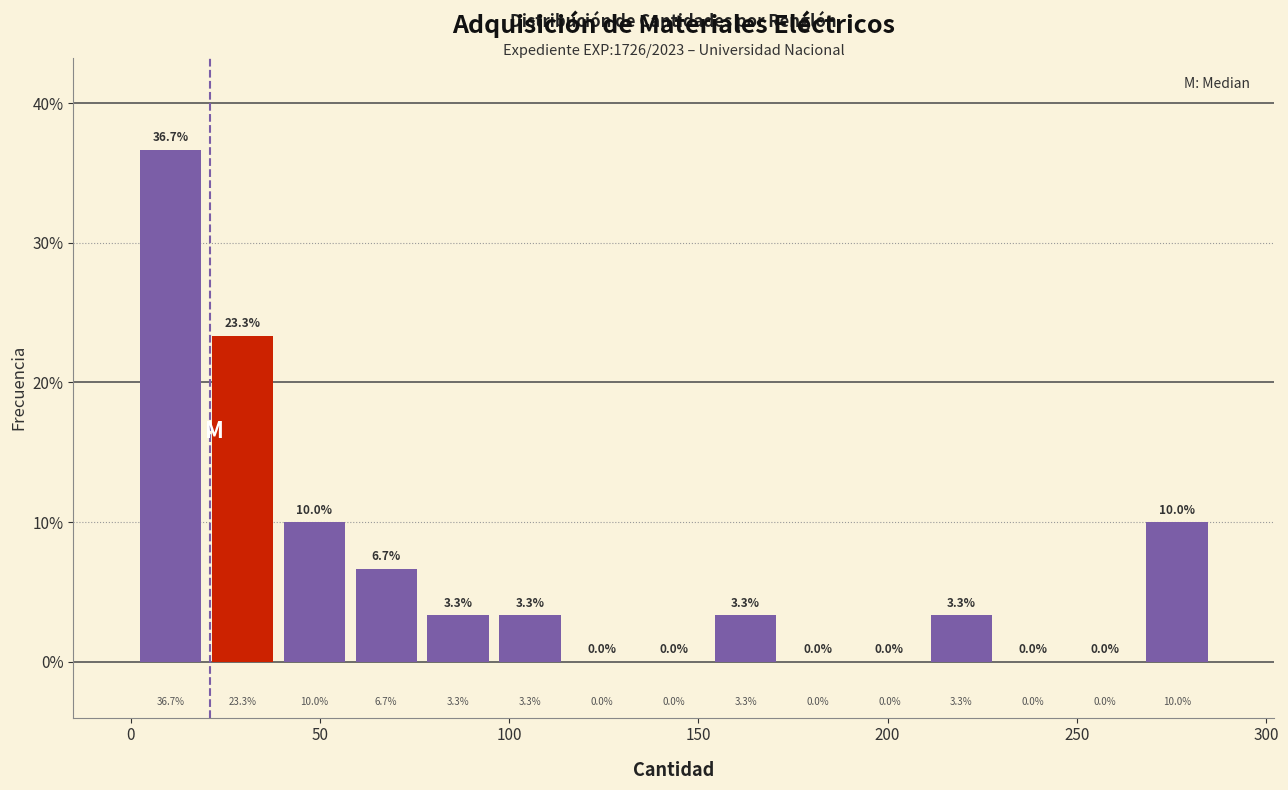

Around what value on the x-axis is the tallest bar? Give the approximate position of its centre, as read against the axis.

10